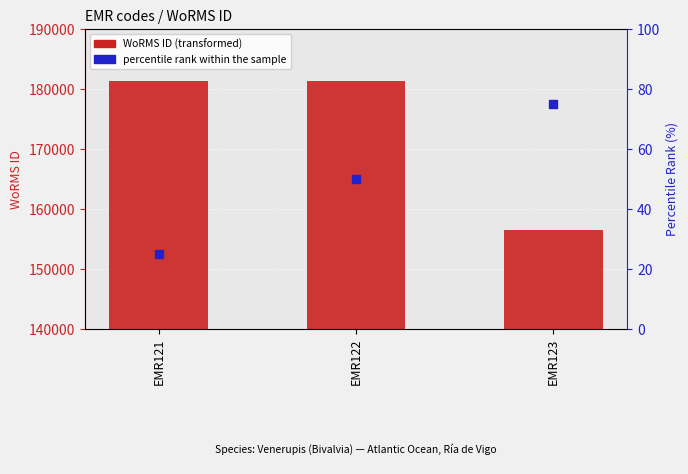

At how many categories does at least one series exceed 72689?

3